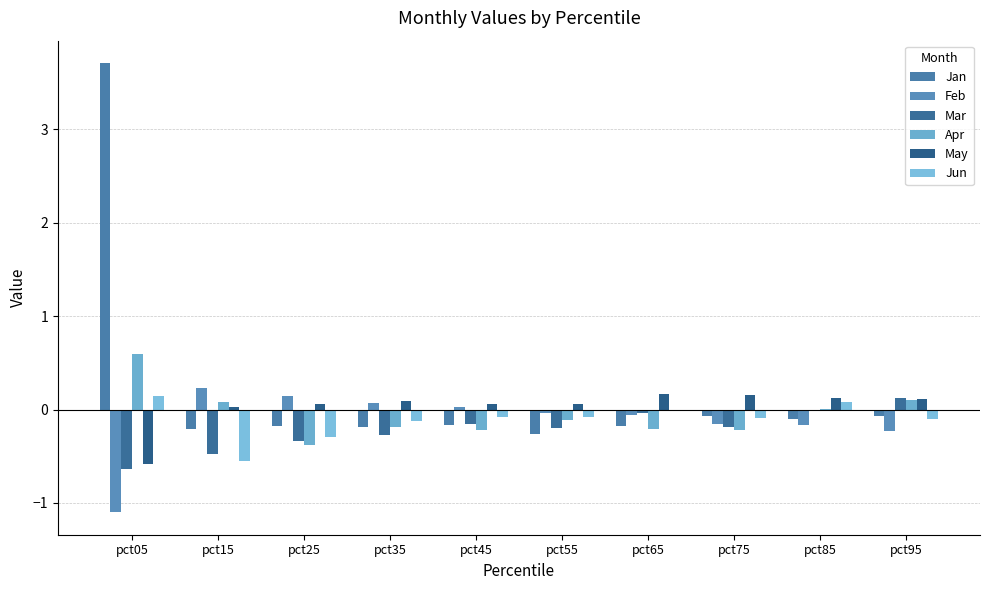

How many values in Jan are above zero?

1